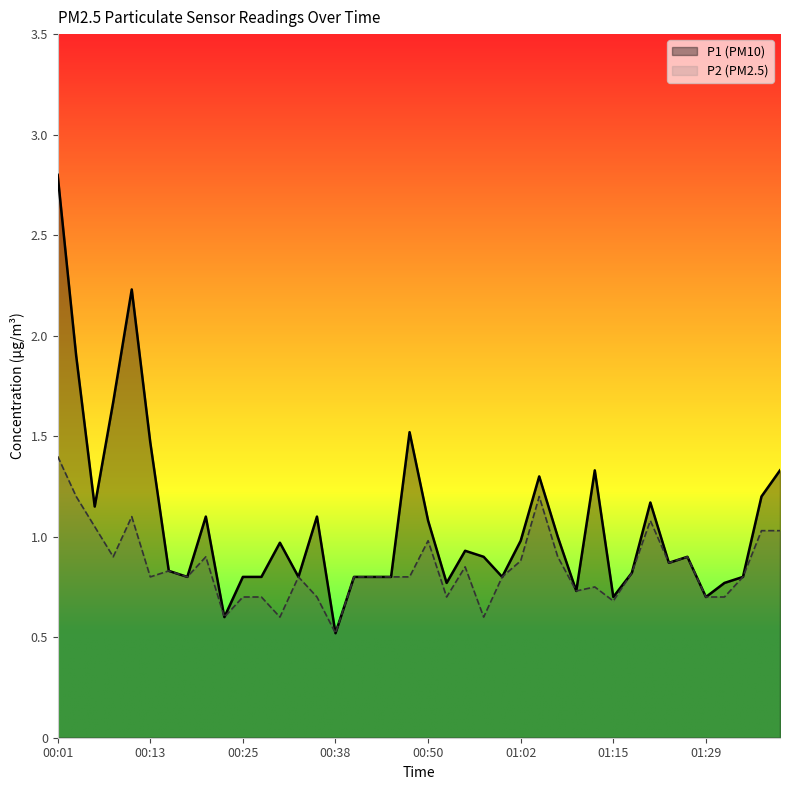

Where is the first local minimum for P1?

00:06